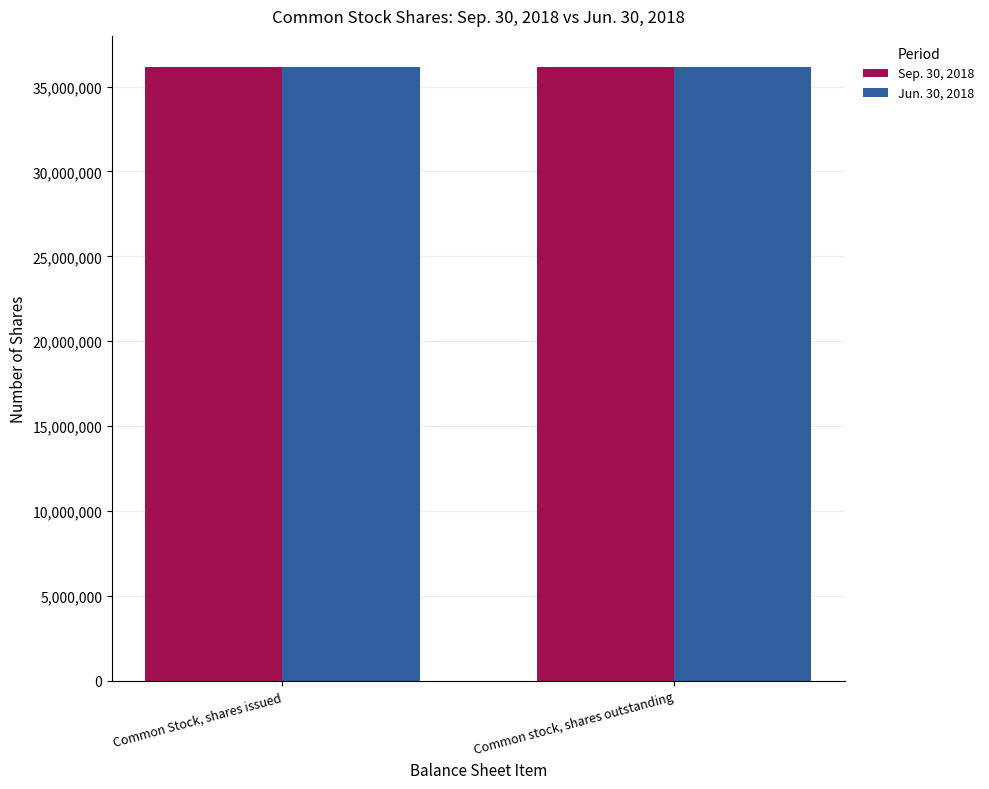

What is the spread (max minus min) of values at Common stock, shares outstanding?

10000